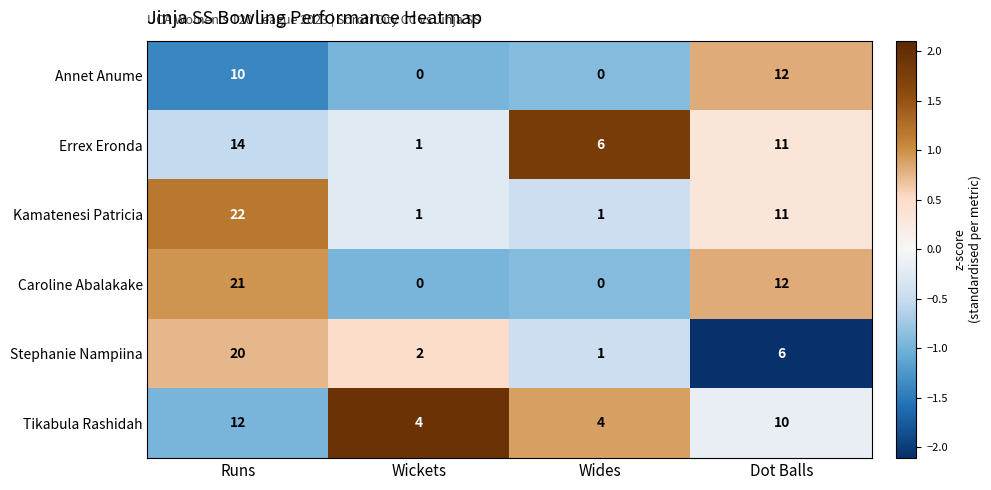

What is the greatest value displayed?

22